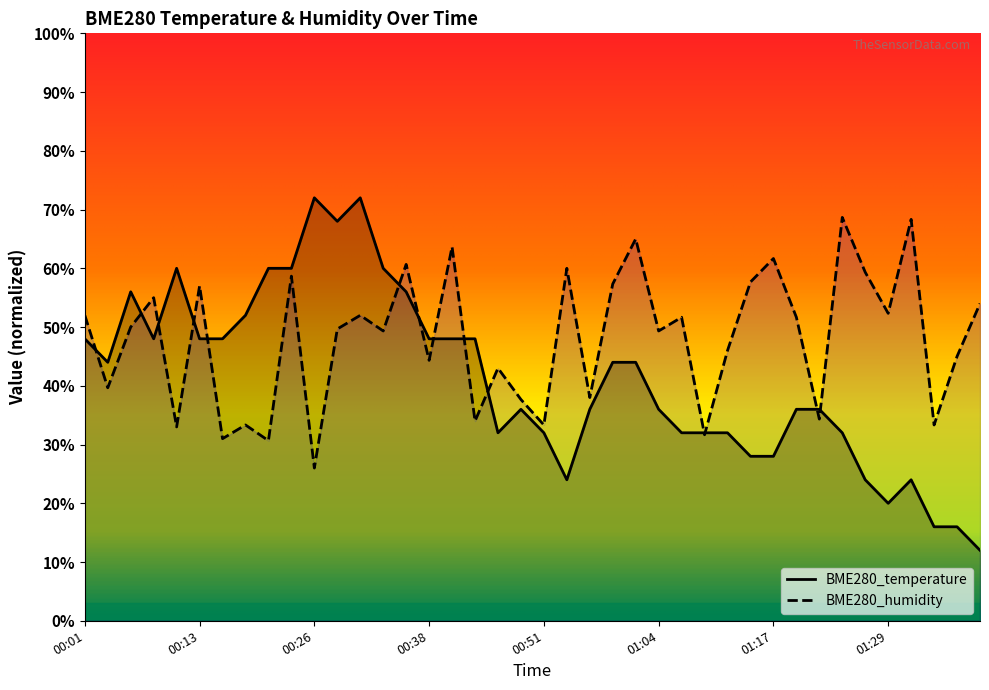

Reading left to right, extract all data points from this chart.

BME280_temperature: 00:01=48.0	00:03=44.0	00:06=56.0	00:08=48.0	00:11=60.0	00:13=48.0	00:16=48.0	00:18=52.0	00:21=60.0	00:23=60.0	00:26=72.0	00:29=68.0	00:31=72.0	00:34=60.0	00:36=56.0	00:38=48.0	00:41=48.0	00:43=48.0	00:46=32.0	00:48=36.0	00:51=32.0	00:53=24.0	00:56=36.0	00:59=44.0	01:01=44.0	01:04=36.0	01:07=32.0	01:09=32.0	01:12=32.0	01:14=28.0	01:17=28.0	01:19=36.0	01:22=36.0	01:24=32.0	01:27=24.0	01:29=20.0	01:32=24.0	01:34=16.0	01:37=16.0	01:39=12.0
BME280_humidity: 00:01=52.0	00:03=39.7	00:06=50.0	00:08=55.0	00:11=33.0	00:13=57.0	00:16=31.0	00:18=33.3	00:21=30.7	00:23=58.7	00:26=26.0	00:29=49.7	00:31=52.0	00:34=49.3	00:36=60.7	00:38=44.3	00:41=63.7	00:43=34.0	00:46=43.0	00:48=37.7	00:51=33.3	00:53=60.0	00:56=38.0	00:59=57.3	01:01=65.0	01:04=49.3	01:07=51.7	01:09=31.7	01:12=46.0	01:14=57.7	01:17=61.7	01:19=51.7	01:22=34.3	01:24=68.7	01:27=59.3	01:29=52.3	01:32=68.3	01:34=33.3	01:37=45.0	01:39=54.0